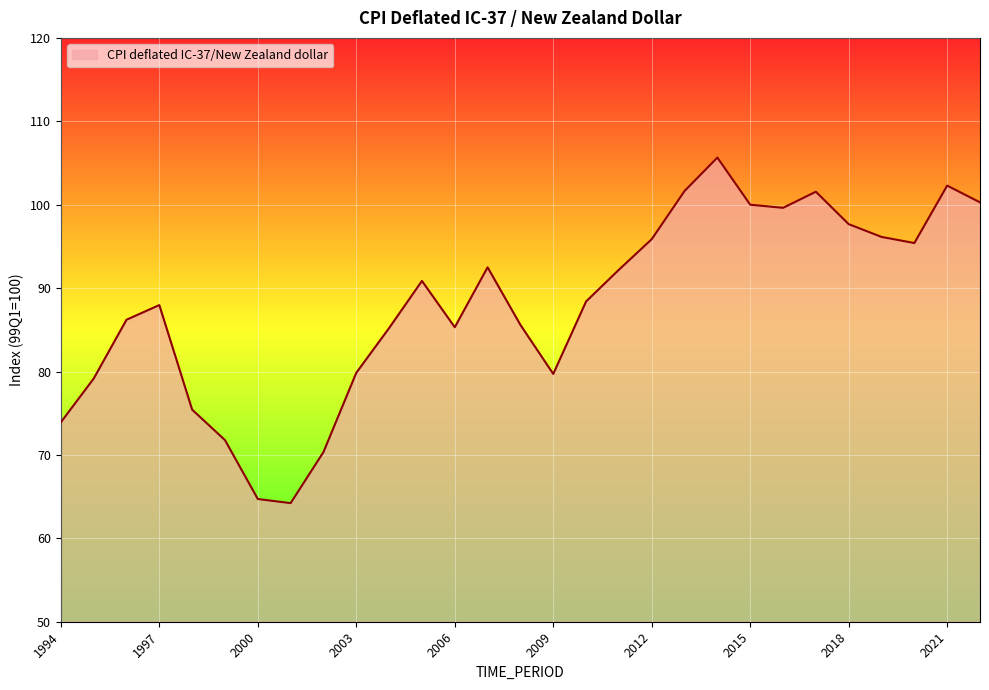

What is the smallest value displayed?

64.2